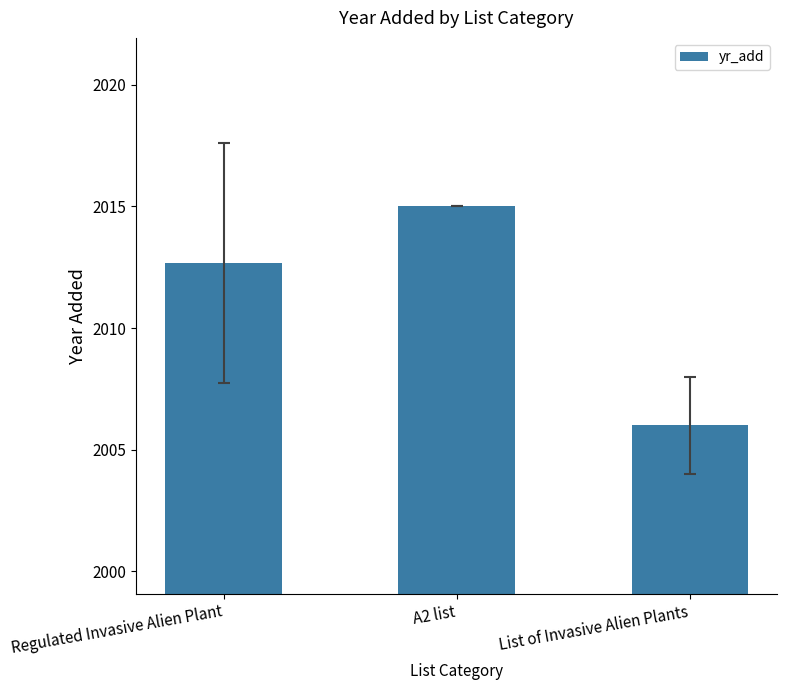

How many bars are there in total?

3